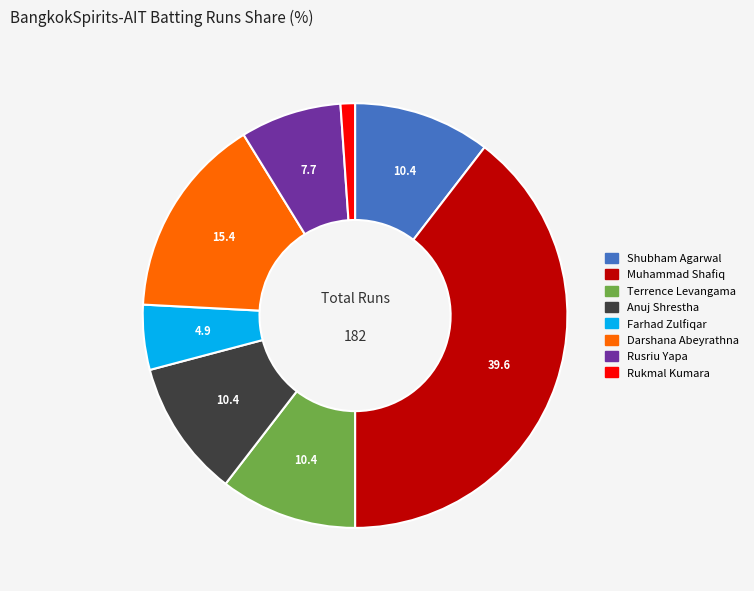

Is there any slice that represents more than half of the pie?

No